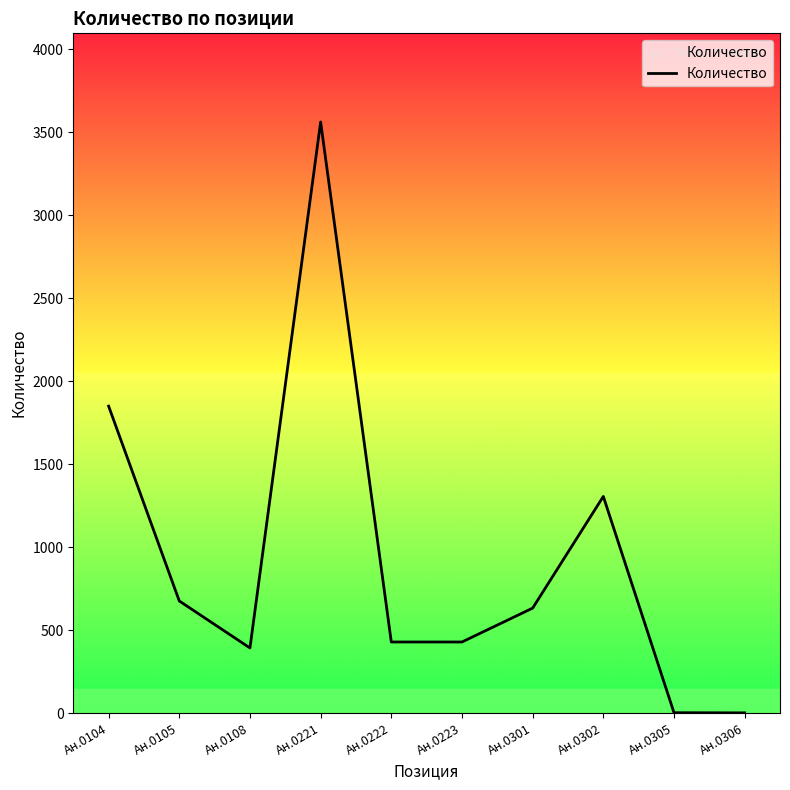

True or false: the data shows 632 at Ан.0301.

True